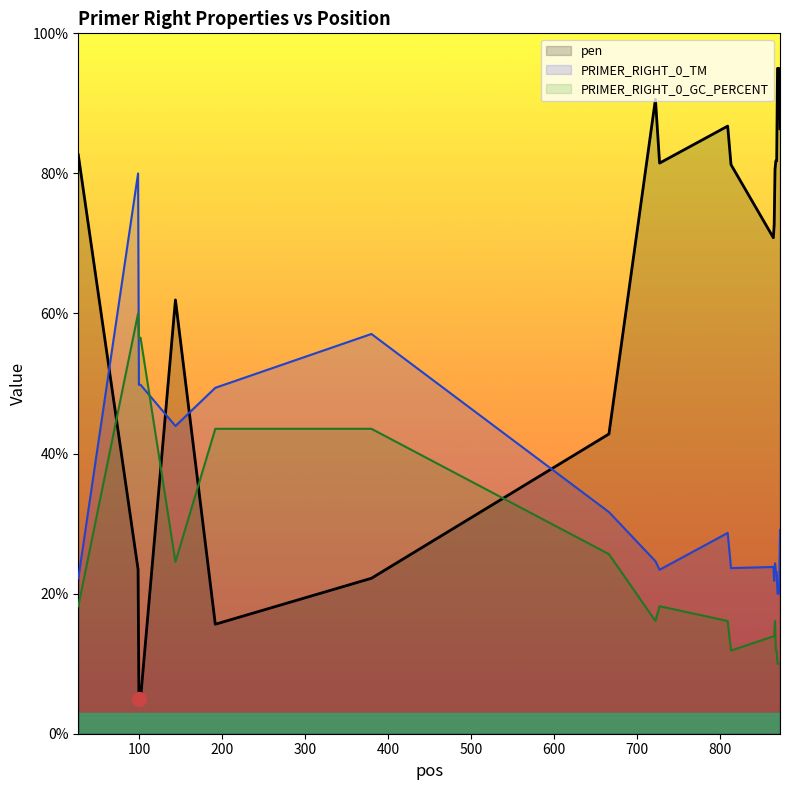

In PRIMER_RIGHT_0_TM, how many points are lower than both neighbors (excluding endpoints)?

5